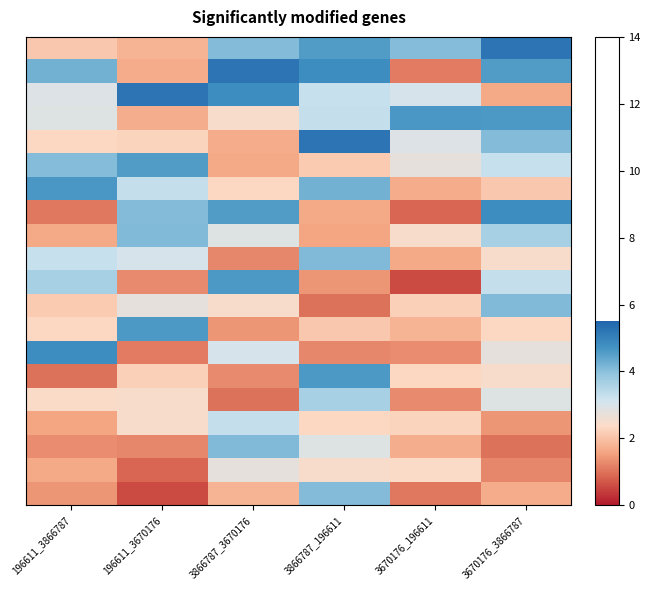

Between 3670176_3866787 and 3866787_3670176, which is larger?

3670176_3866787